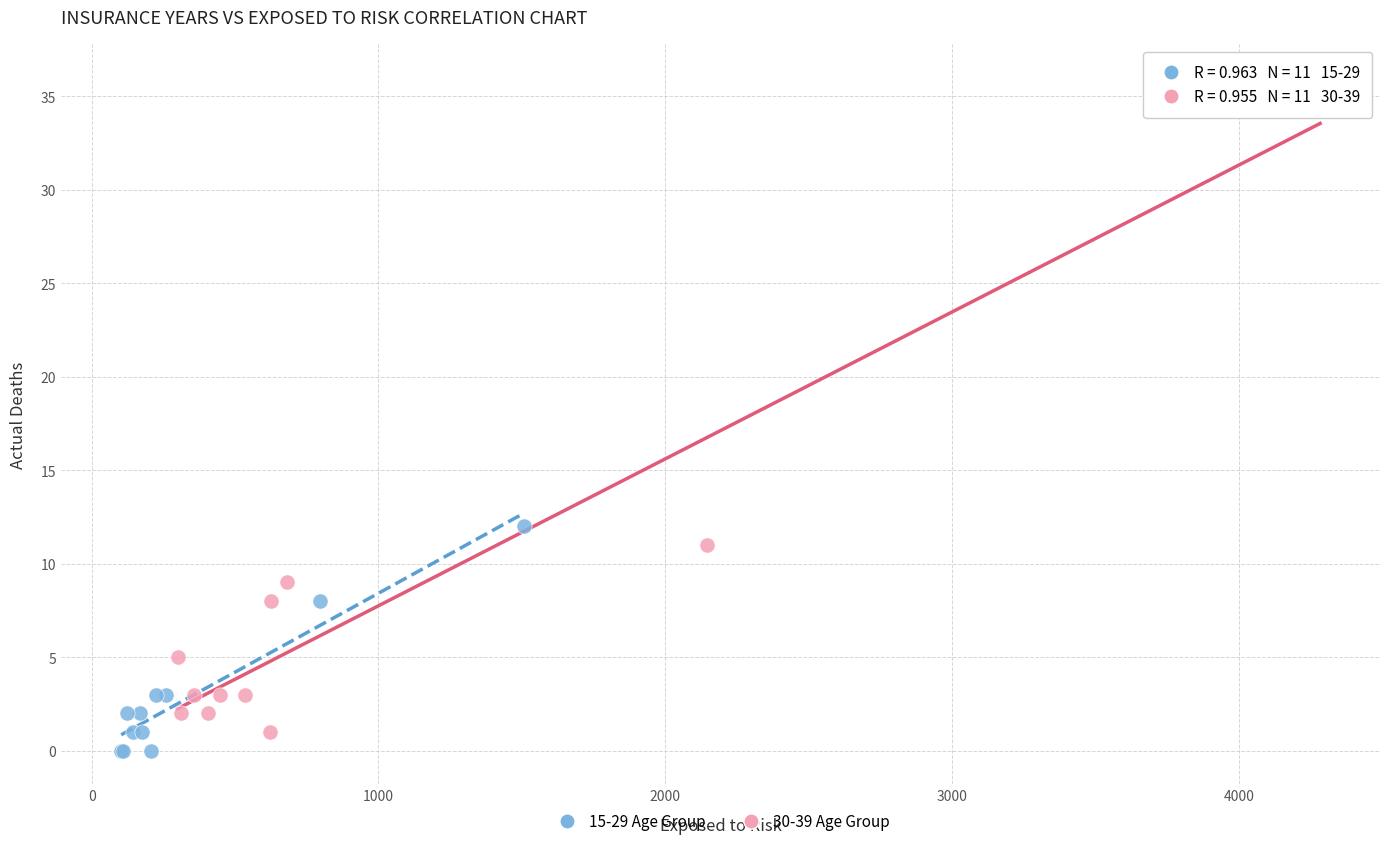

Which series has the widest spread of Y values?

30-39 Age Group